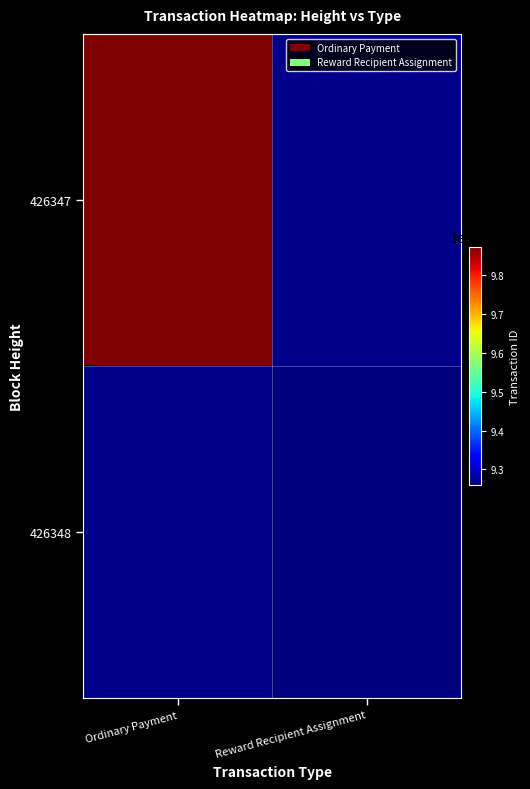

Count the number of data series in this chart.

2